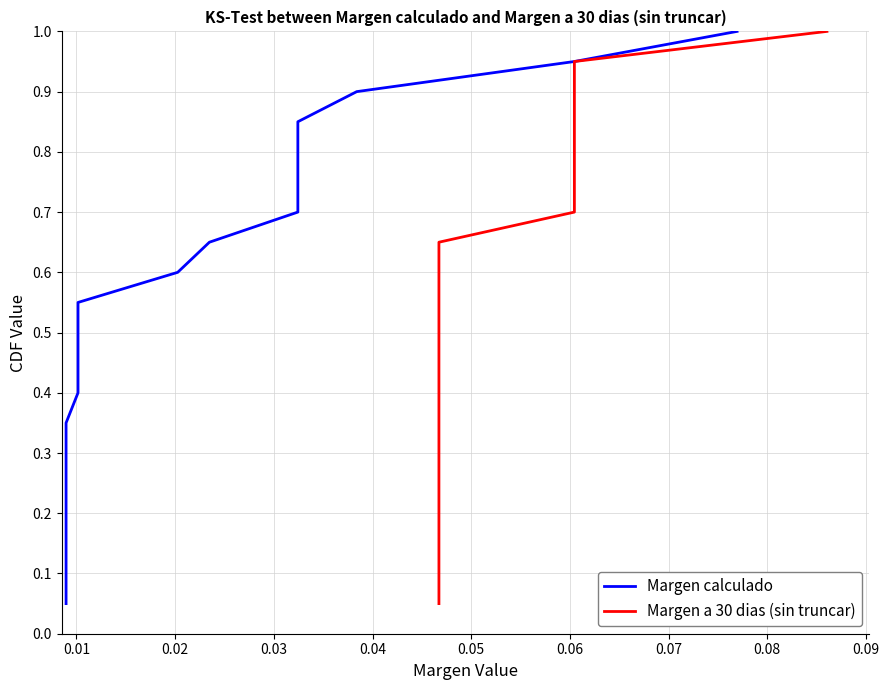

How many categories are shown in the chart?

20